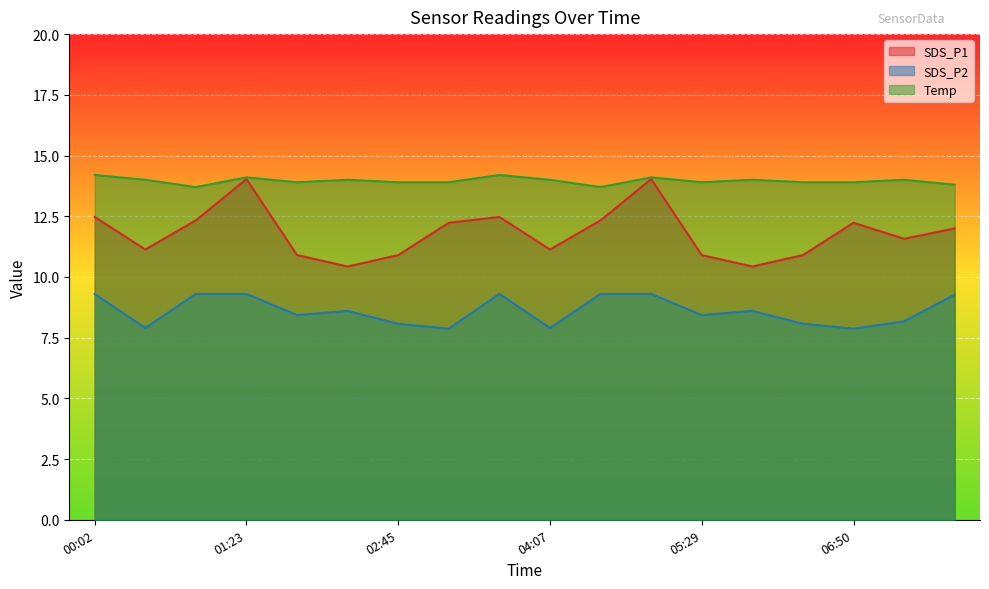

The value of Temp at 03:12 is 4.5. True or false?

False